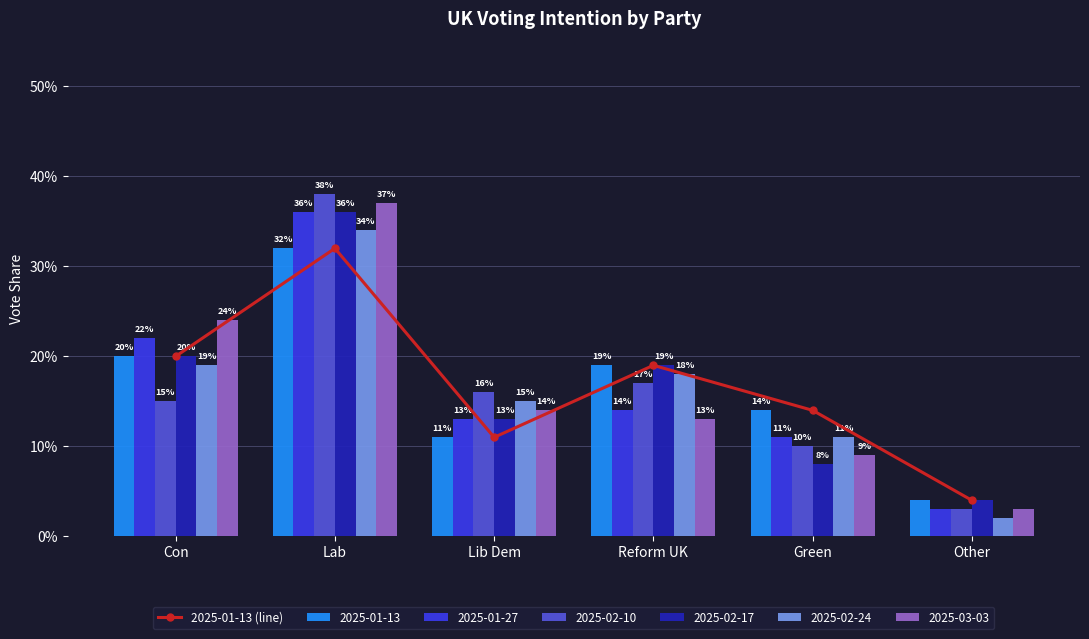

True or false: the data shows 0.2 at Con.

True